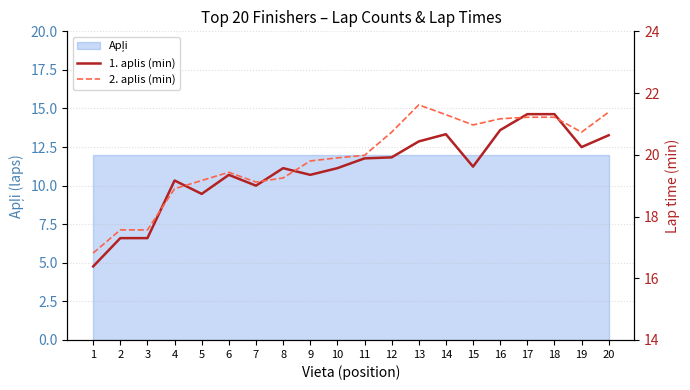

Count the number of categories in the chart.

20